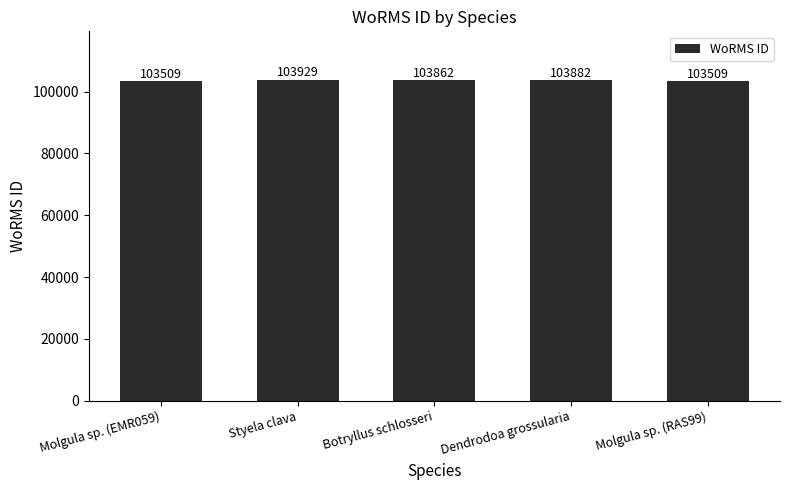

What is the change in value from Molgula sp. (EMR059) to Styela clava?

+420